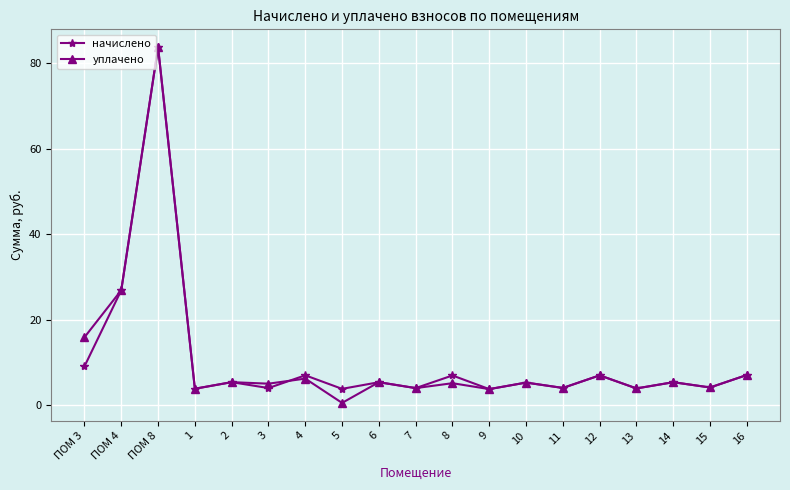

What is the sum of the уплачено values at 14 and ПОМ 4?

32.2